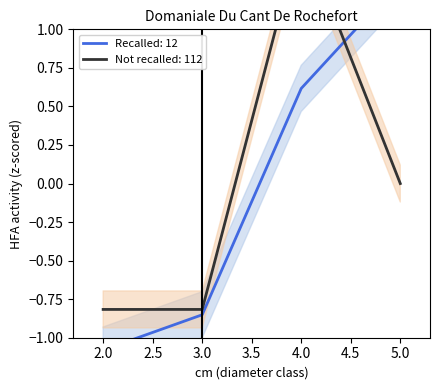

Count the values in the range 0 to 1.

1